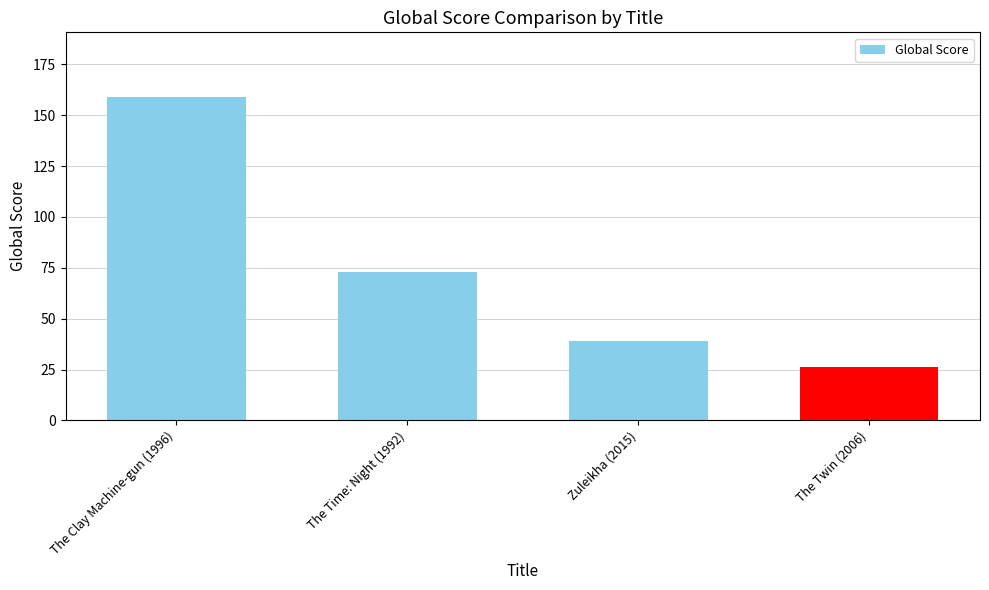

What position from the left is The Clay Machine-gun (1996)?

1